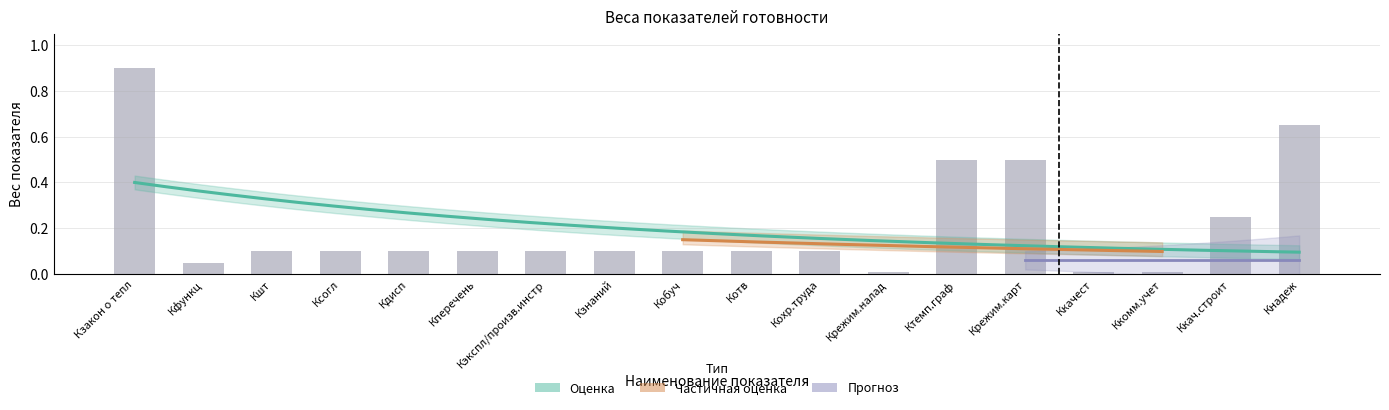

What is the average value?

0.2